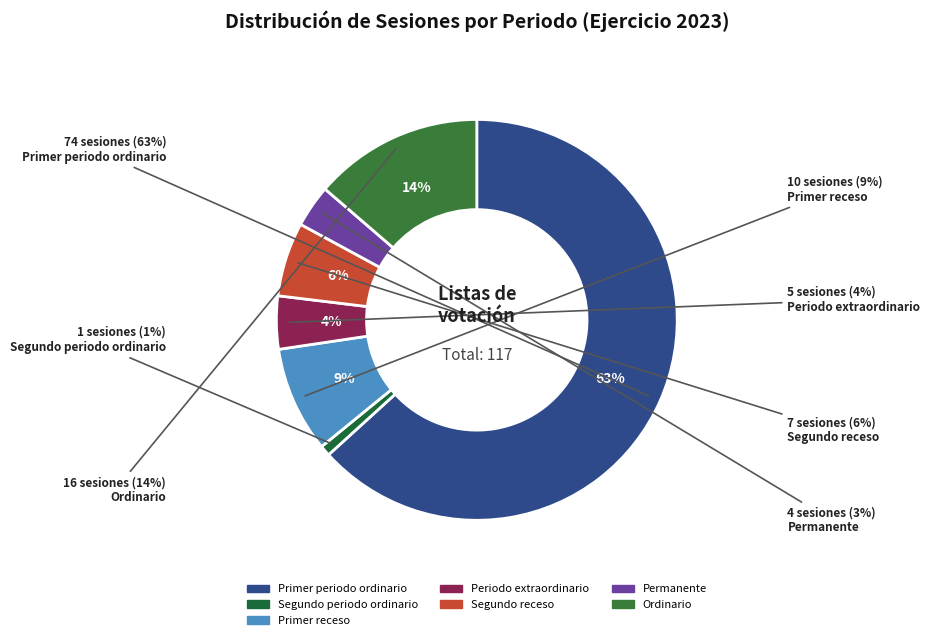

To the nearest percent, what is the difference between the largest and smallest slice percentages?

62%